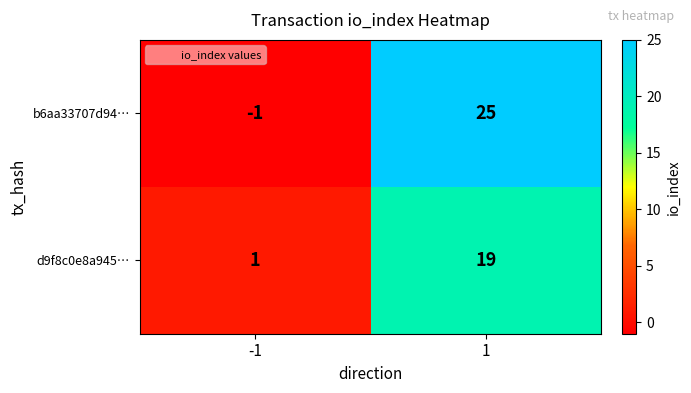

What is the difference between the maximum and minimum values in the d9f8c0e8a945… series?

18